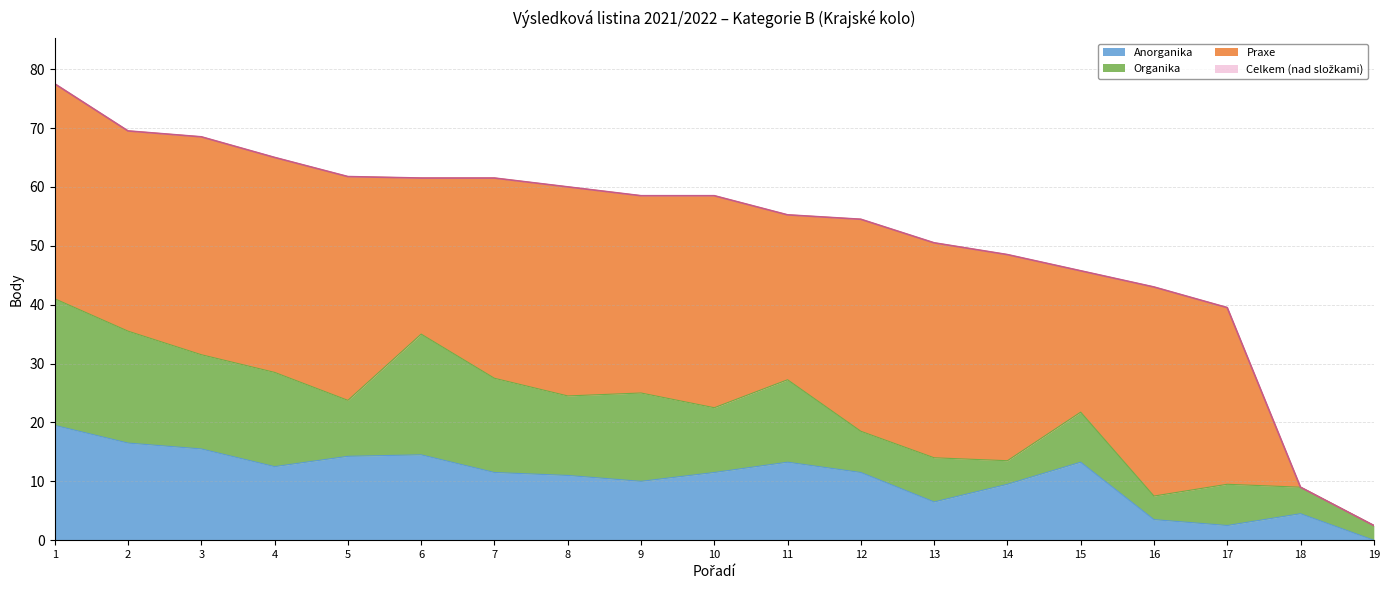

At which category does Anorganika reach its first local peak?

6